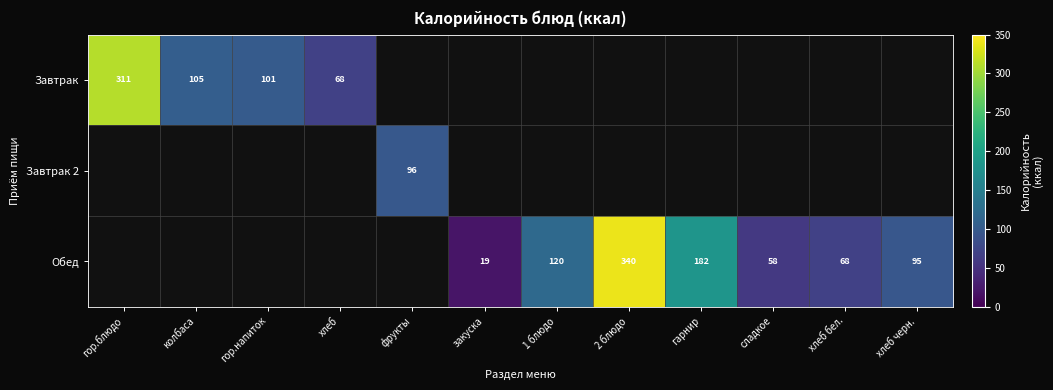

What is the spread (max minus min) of values at 2 блюдо?

339.7